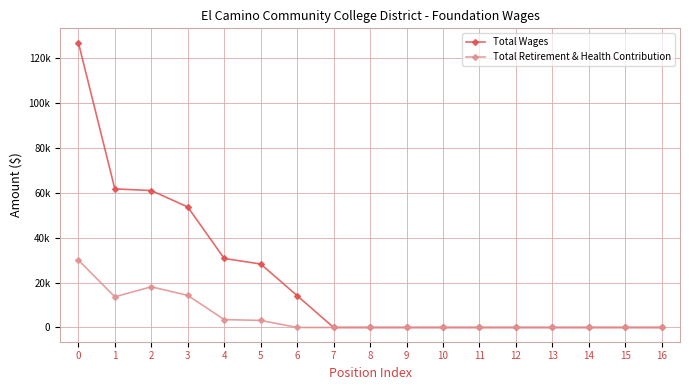

What is the highest value of the Total Wages series?

127012